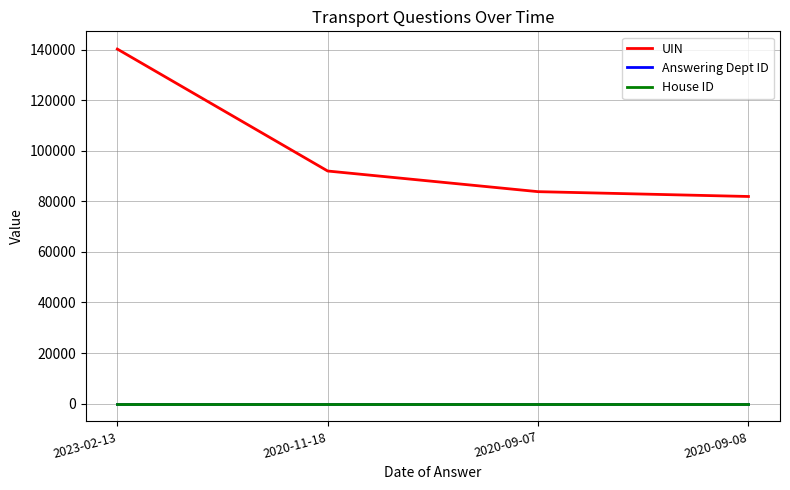

True or false: UIN and House ID intersect in this chart.

False